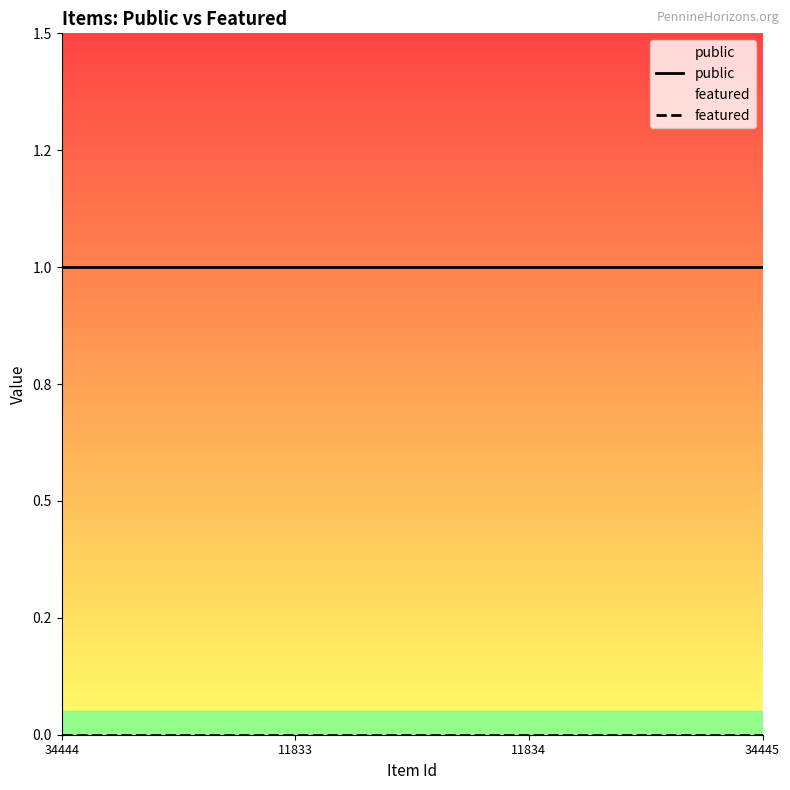

Reading left to right, what are all the values shown in this chart?

public: 34444=1	11833=1	11834=1	34445=1
featured: 34444=0	11833=0	11834=0	34445=0